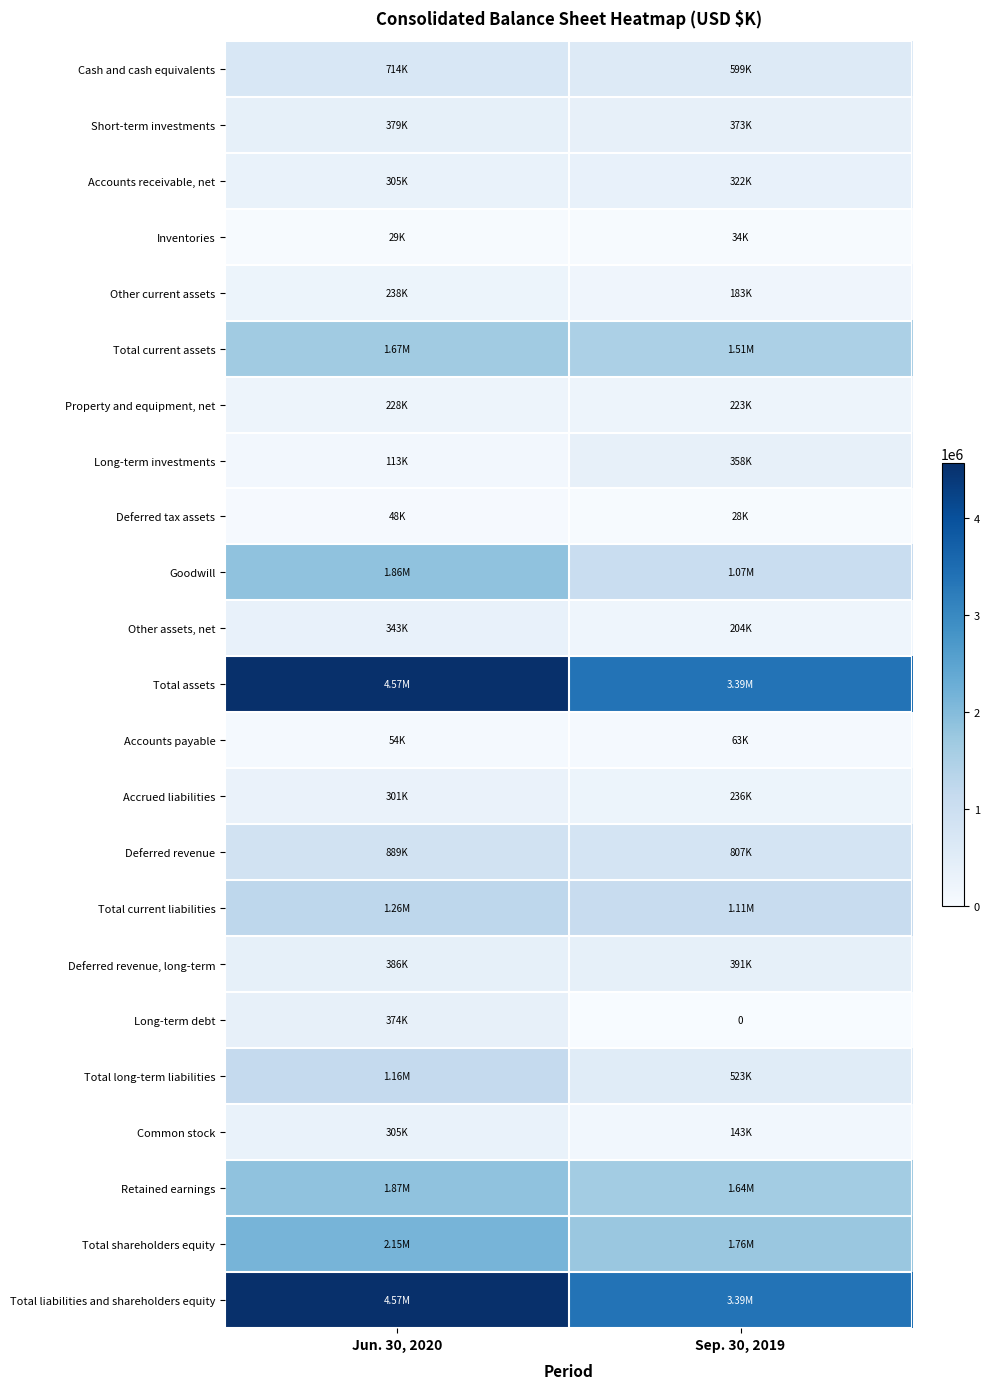

Between Sep. 30, 2019 and Jun. 30, 2020, which is larger?

Jun. 30, 2020